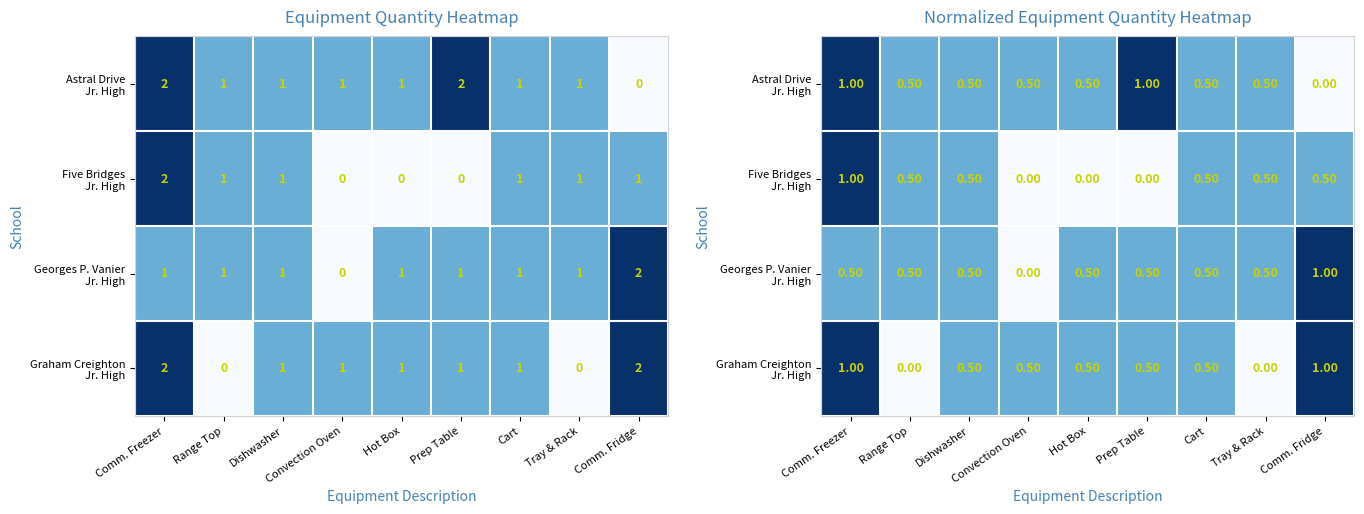

The value of Five Bridges Jr. High at Comm. Freezer is 1.0. True or false?

True